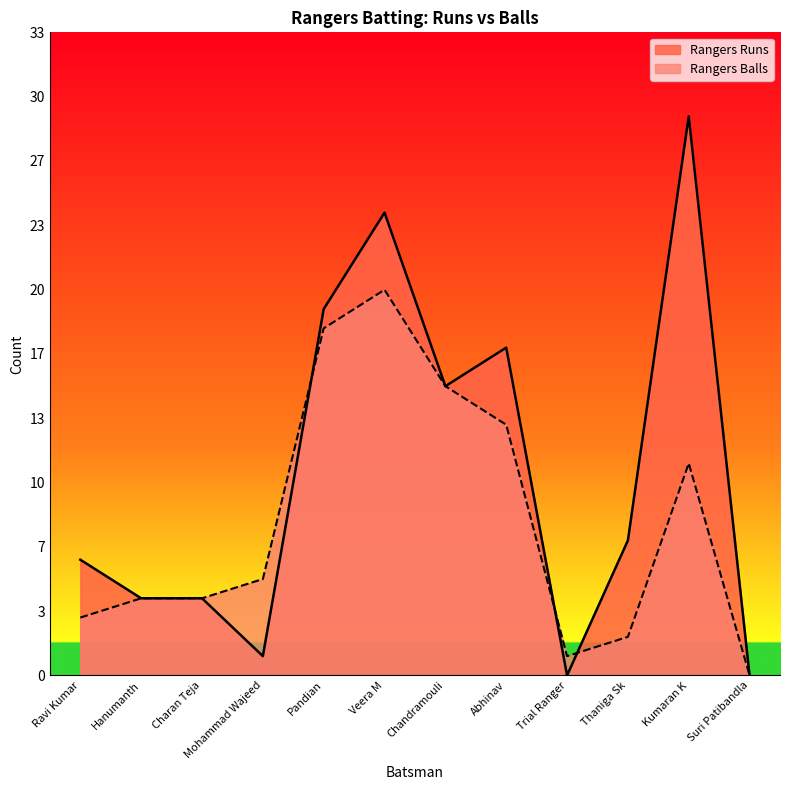

Where does the Rangers Balls series first go above 5?

Pandian